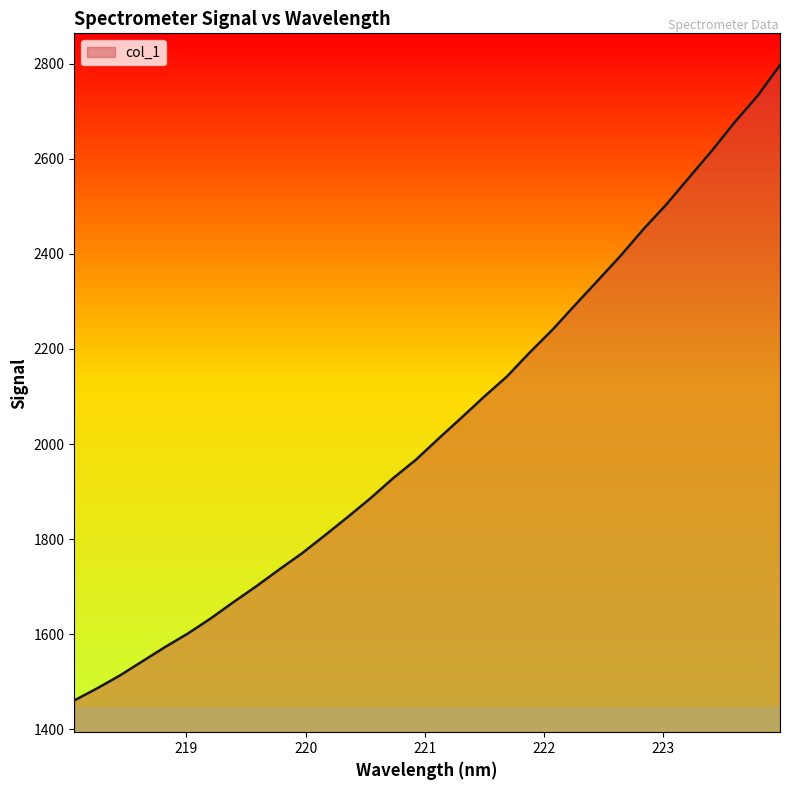

What is the greatest value displayed?

2796.7